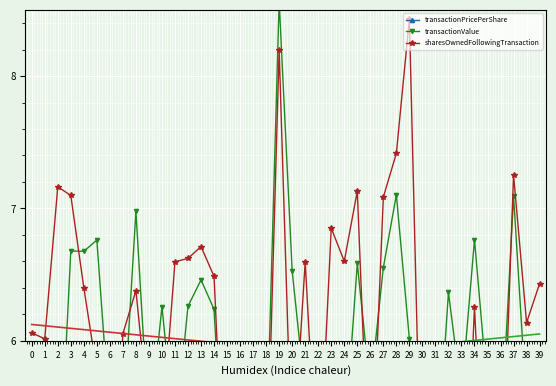

Count the number of categories in the chart.

40